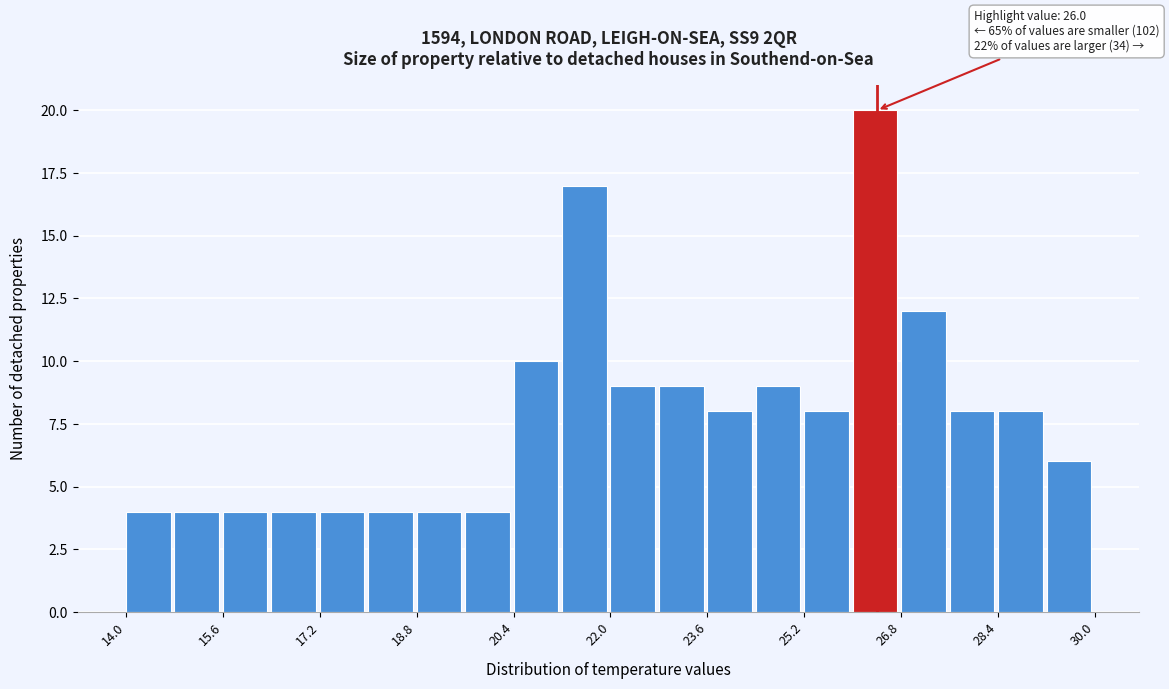

Which range on the x-axis has the tallest bar?

26.0 to 26.8